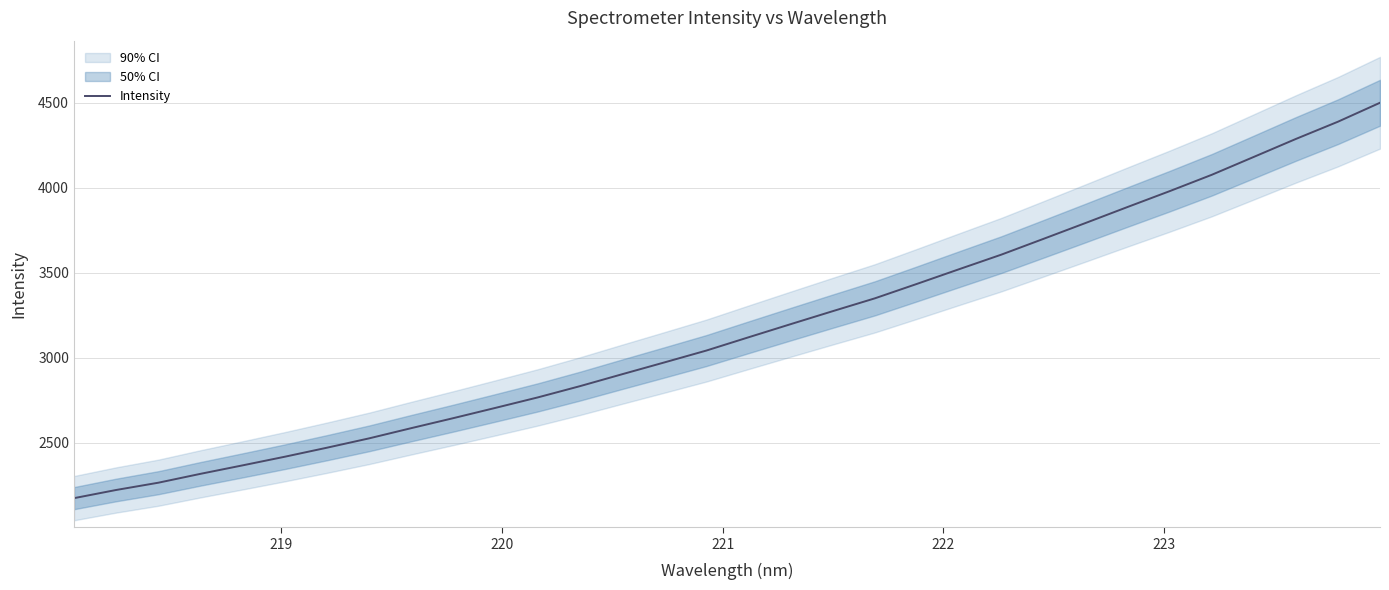

Does the chart have visible grid lines?

Yes